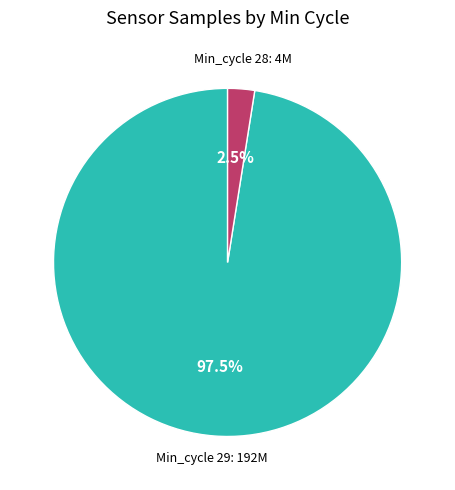

Is there any slice that represents more than half of the pie?

Yes